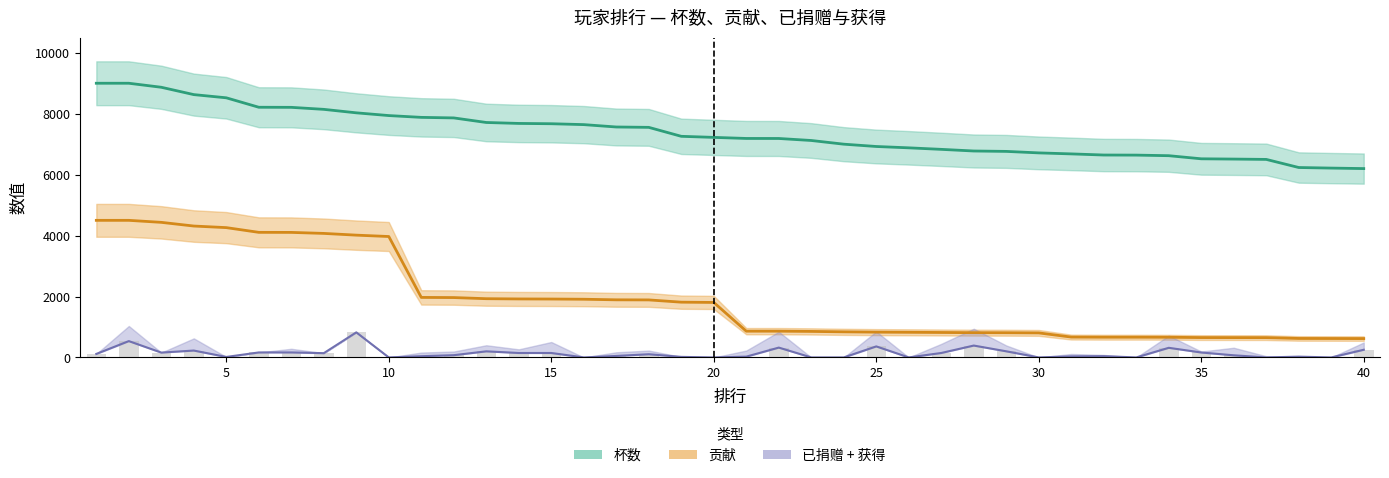

What is the sum of all 杯数 values?

294744